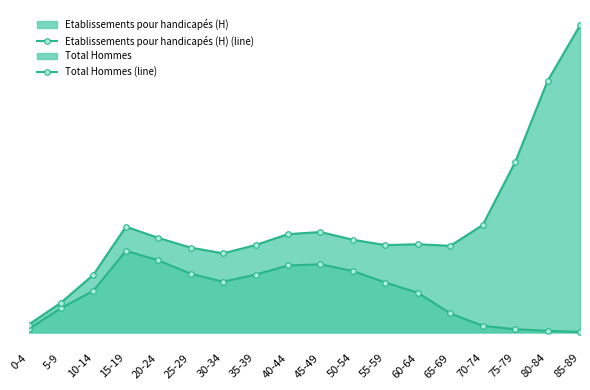

What is the value of the Total Hommes (line) point at the 6th from the left?

2782